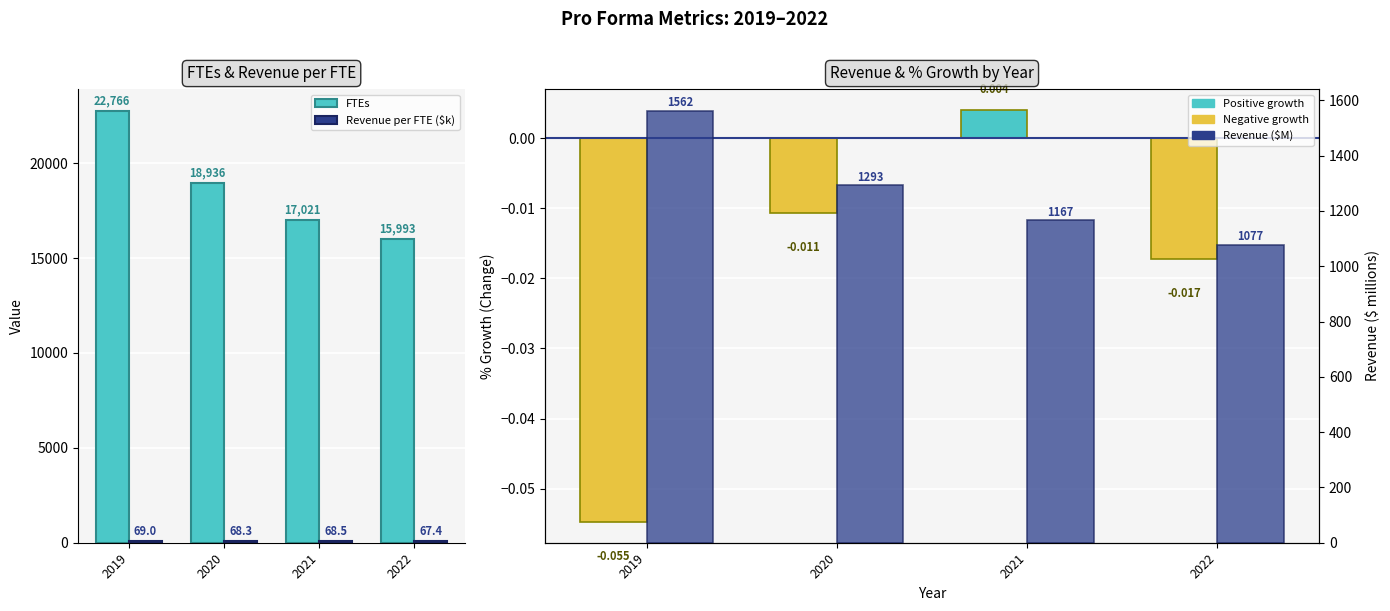

How many positive values does the % growth series have?

1